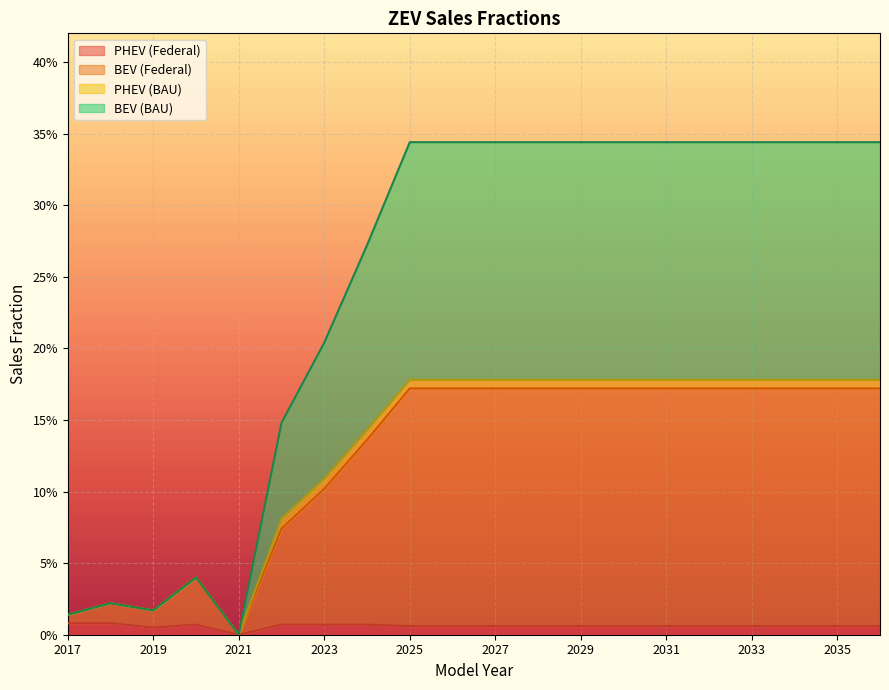

Reading left to right, list all the values displayed in this chart.

BEV (BAU): 0.0	0.0	0.0	0.0	0.0	0.1	0.2	0.3	0.3	0.3	0.3	0.3	0.3	0.3	0.3	0.3	0.3	0.3	0.3	0.3
BEV (Federal): 0.0	0.0	0.0	0.0	0.0	0.1	0.1	0.1	0.2	0.2	0.2	0.2	0.2	0.2	0.2	0.2	0.2	0.2	0.2	0.2
PHEV (Federal): 0.0	0.0	0.0	0.0	0.0	0.0	0.0	0.0	0.0	0.0	0.0	0.0	0.0	0.0	0.0	0.0	0.0	0.0	0.0	0.0